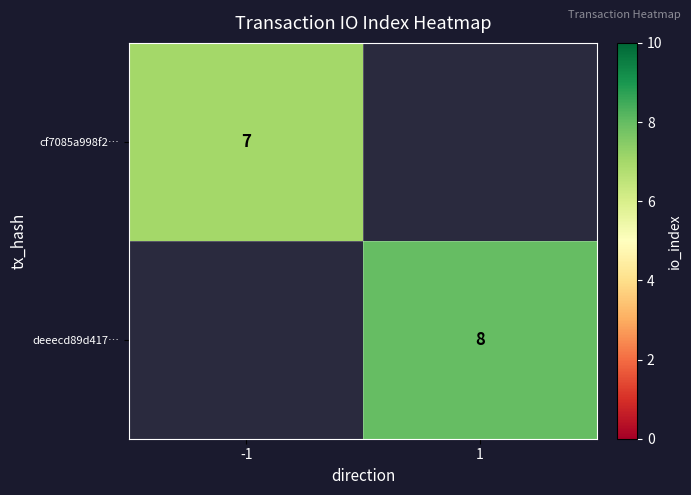

The deeecd89d417… series shows 13 at 1. True or false?

False